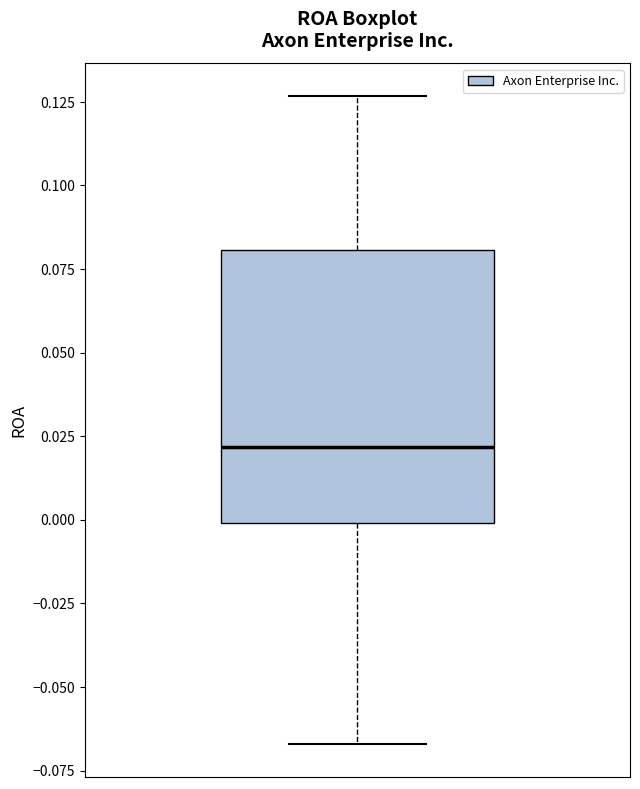

Read this box plot against the y-axis: the position of the median line, the range covered by the box, and the ends of both whiskers. The values are not printed on the chart, so give them approximately, as read against the axis.

median 0.020, box 0.000 to 0.080, whiskers -0.065 to 0.125